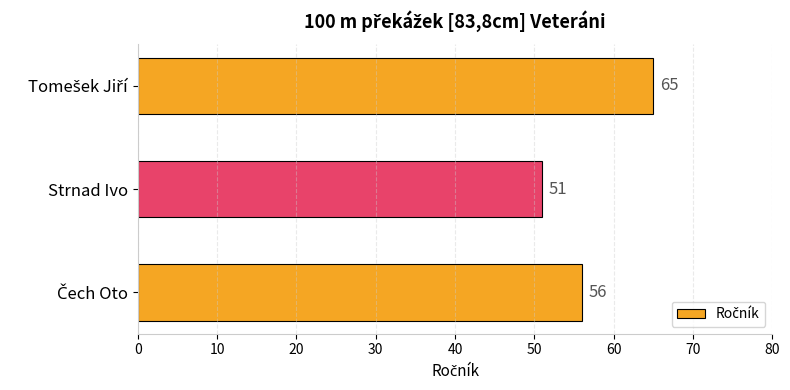

The value at Strnad Ivo is 16. True or false?

False